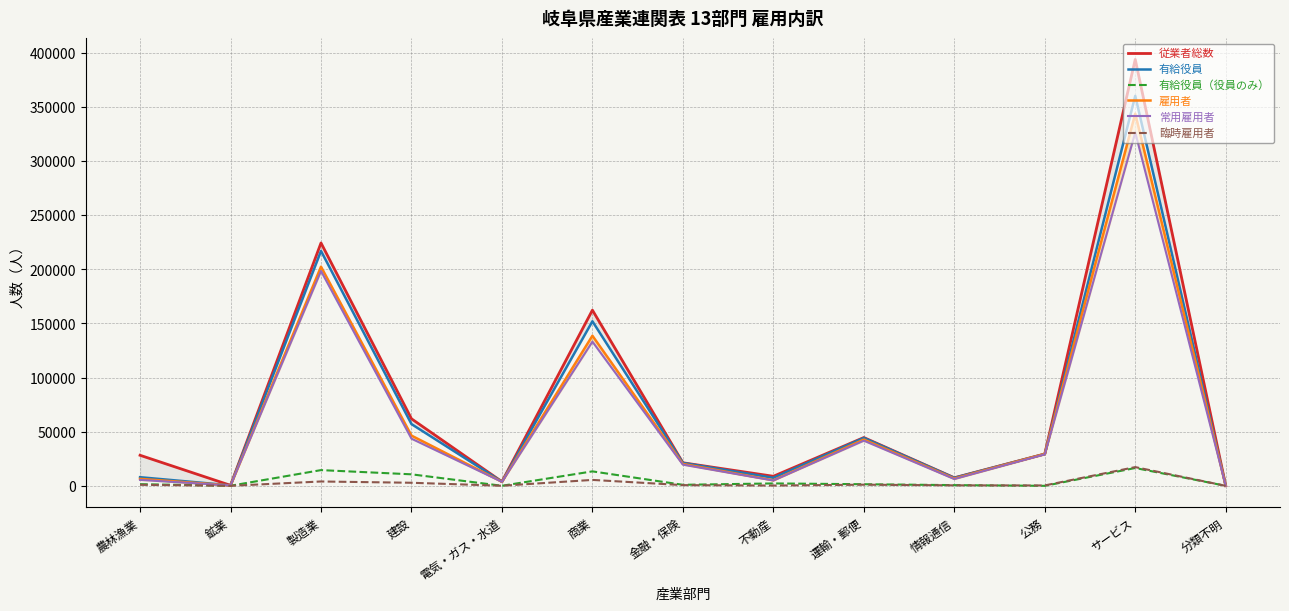

True or false: 臨時雇用者 and 常用雇用者 intersect in this chart.

False